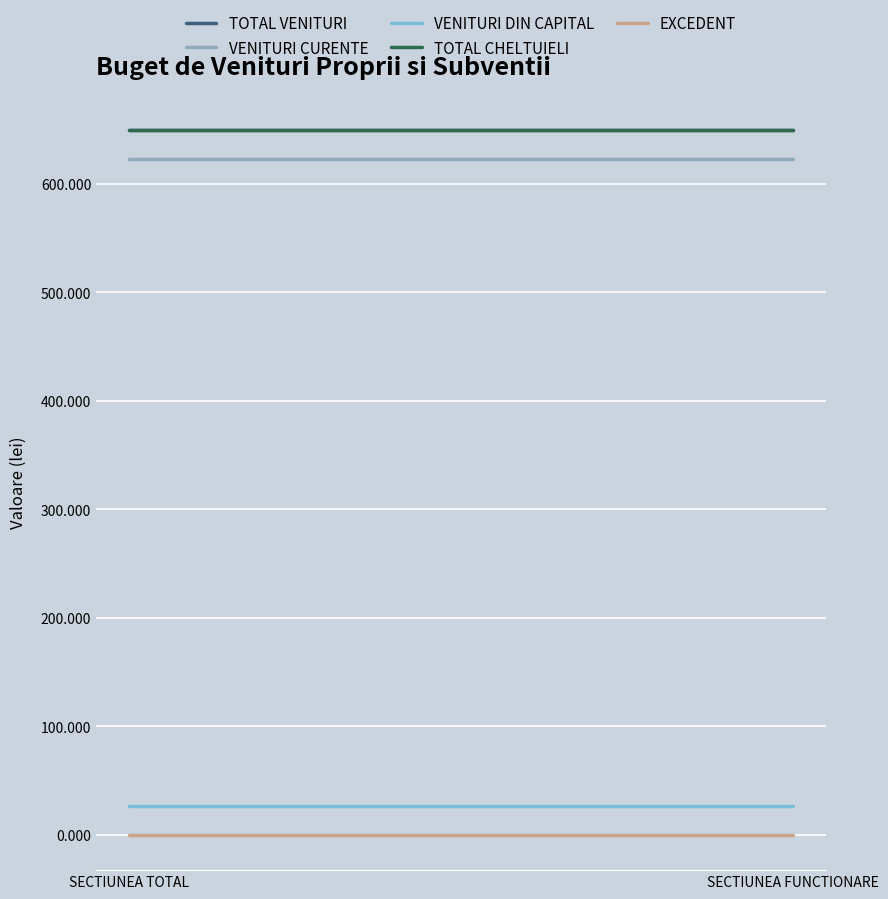

Reading left to right, extract all data points from this chart.

TOTAL VENITURI: SECTIUNEA TOTAL=650.0	SECTIUNEA FUNCTIONARE=650.0
VENITURI CURENTE: SECTIUNEA TOTAL=623.1	SECTIUNEA FUNCTIONARE=623.1
VENITURI DIN CAPITAL: SECTIUNEA TOTAL=26.9	SECTIUNEA FUNCTIONARE=26.9
TOTAL CHELTUIELI: SECTIUNEA TOTAL=650.0	SECTIUNEA FUNCTIONARE=650.0
EXCEDENT: SECTIUNEA TOTAL=0.0	SECTIUNEA FUNCTIONARE=0.0